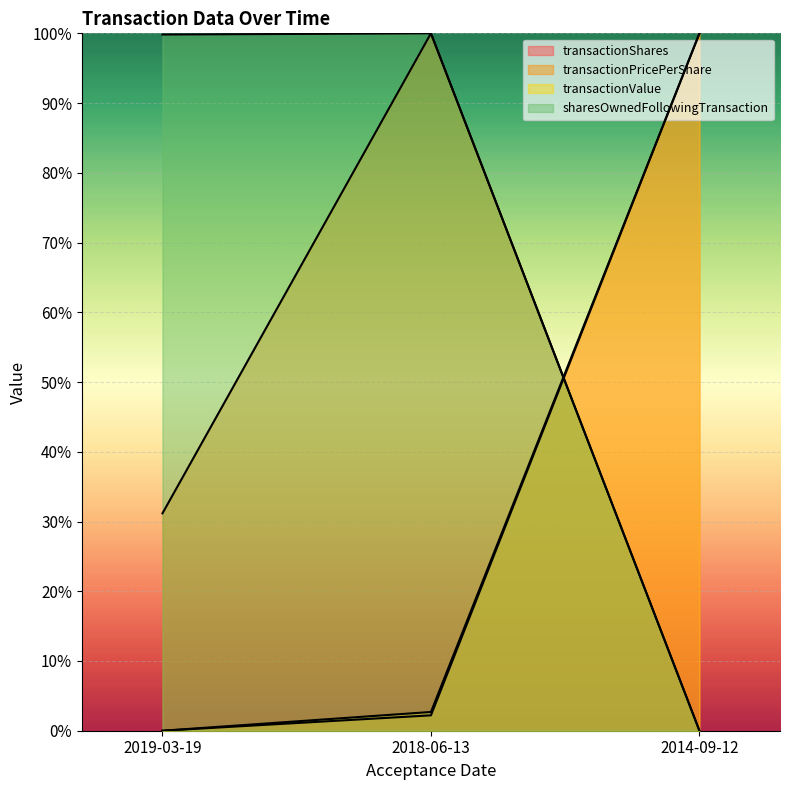

At 2018-06-13, list the series in order from largest to smallest.

transactionPricePerShare, sharesOwnedFollowingTransaction, transactionValue, transactionShares